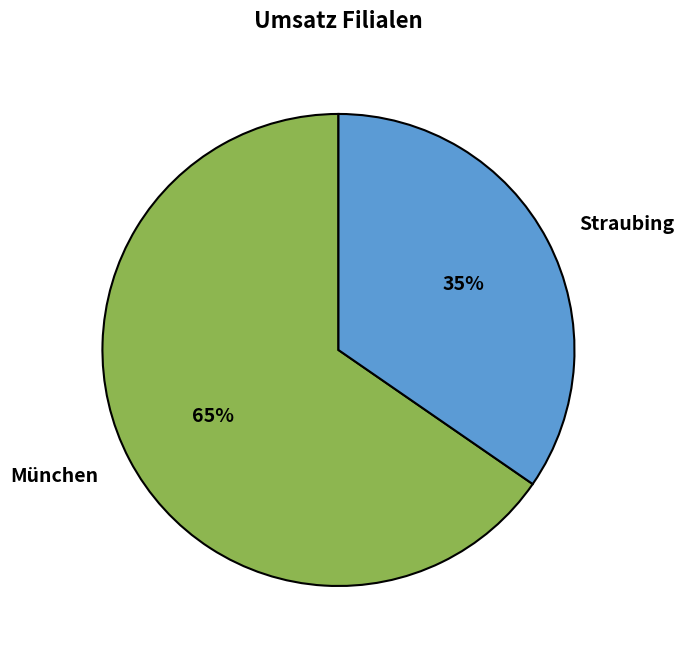

Does München account for over 50% of the chart?

Yes